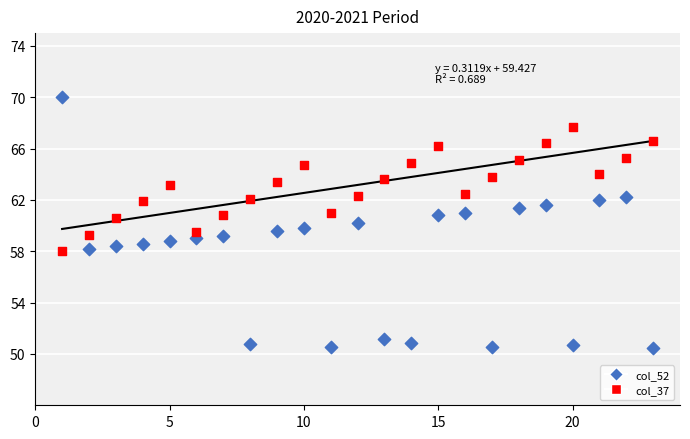

What is the X range (max minus min) for the scatter plot?

22.0